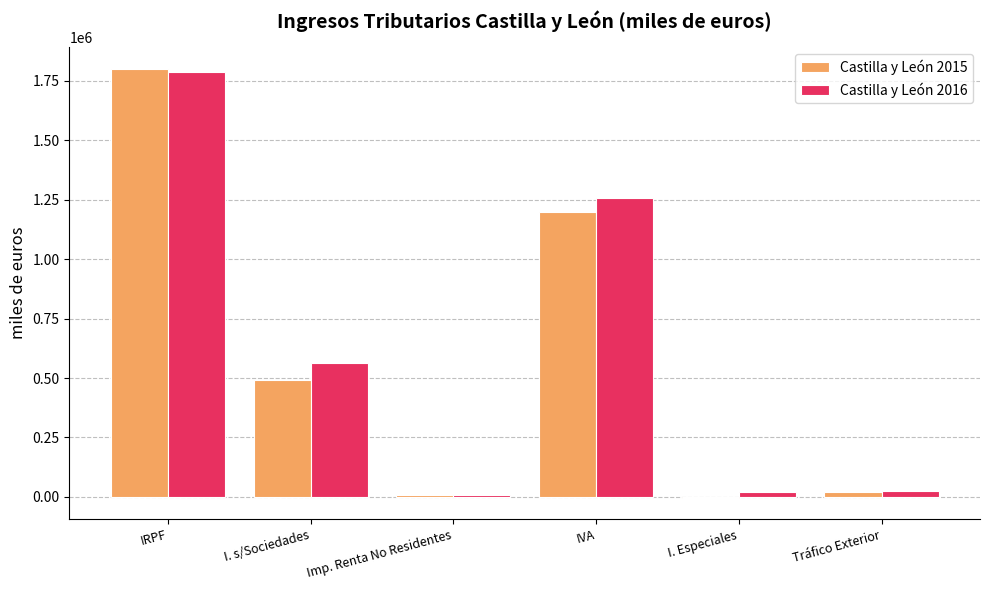

True or false: Castilla y León 2016 has a value of 24373 at Tráfico Exterior.

True